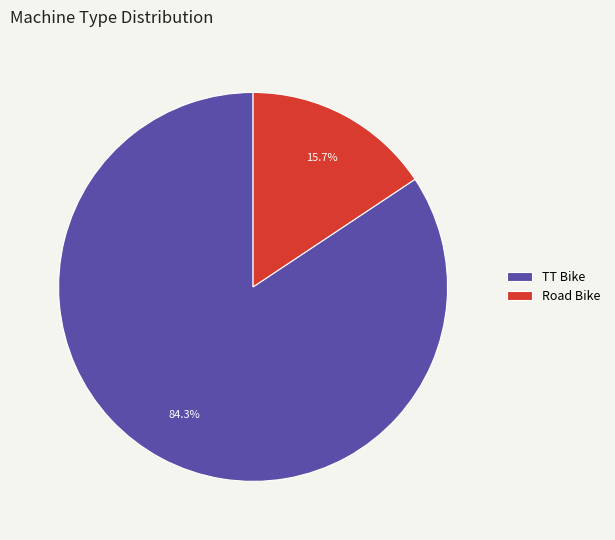

Count the number of slices in the pie.

2